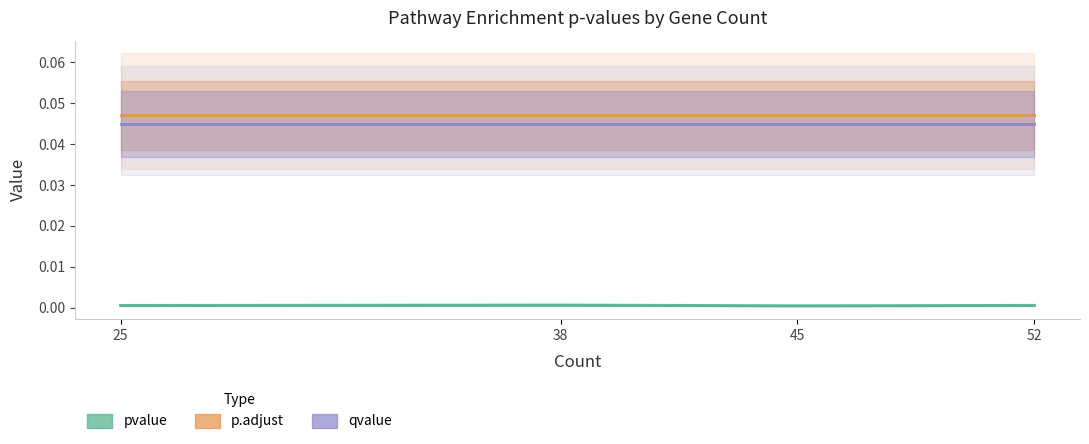

Where is the first local minimum for pvalue?

45